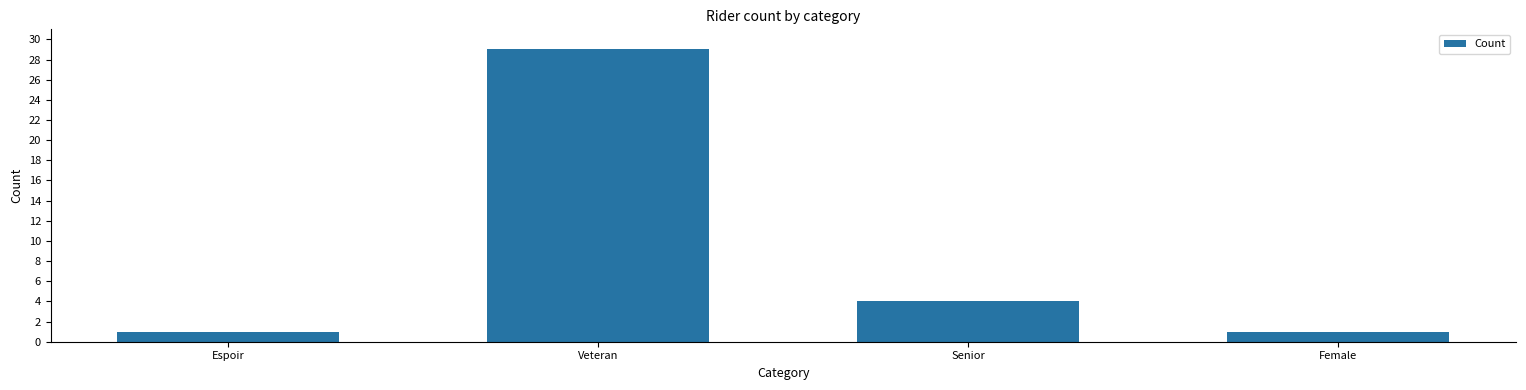

What is the label of the 3rd bar from the right?

Veteran